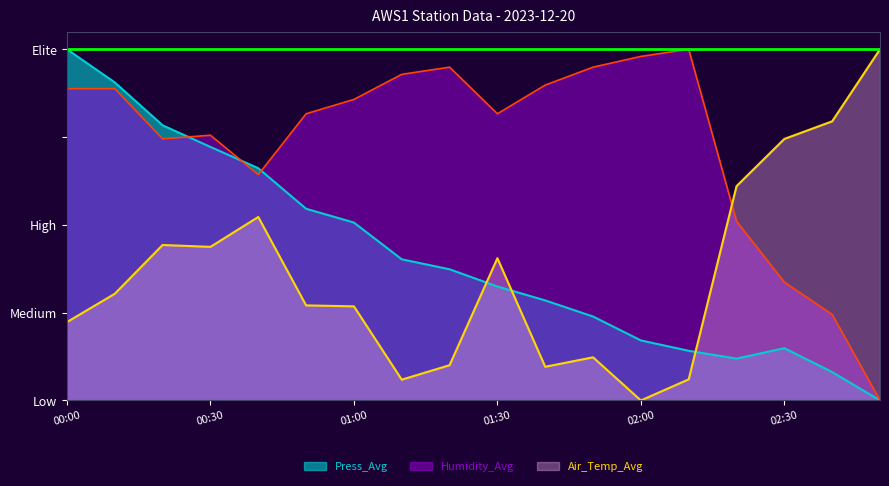

Where is Press_Avg nearest to the value 0?

02:50